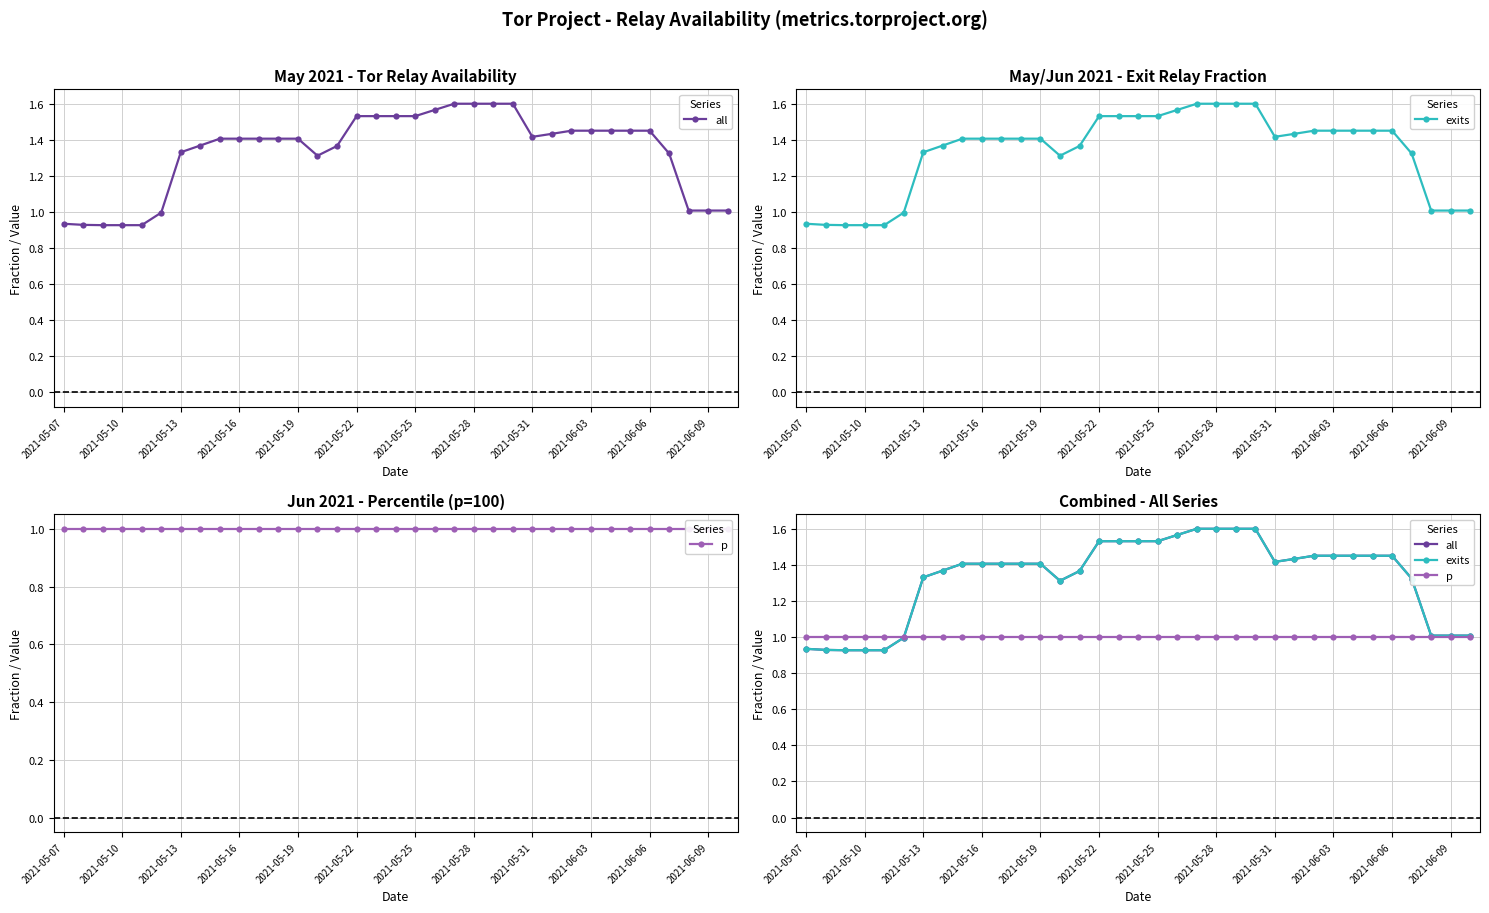

What is the maximum value shown in the chart?

1.6